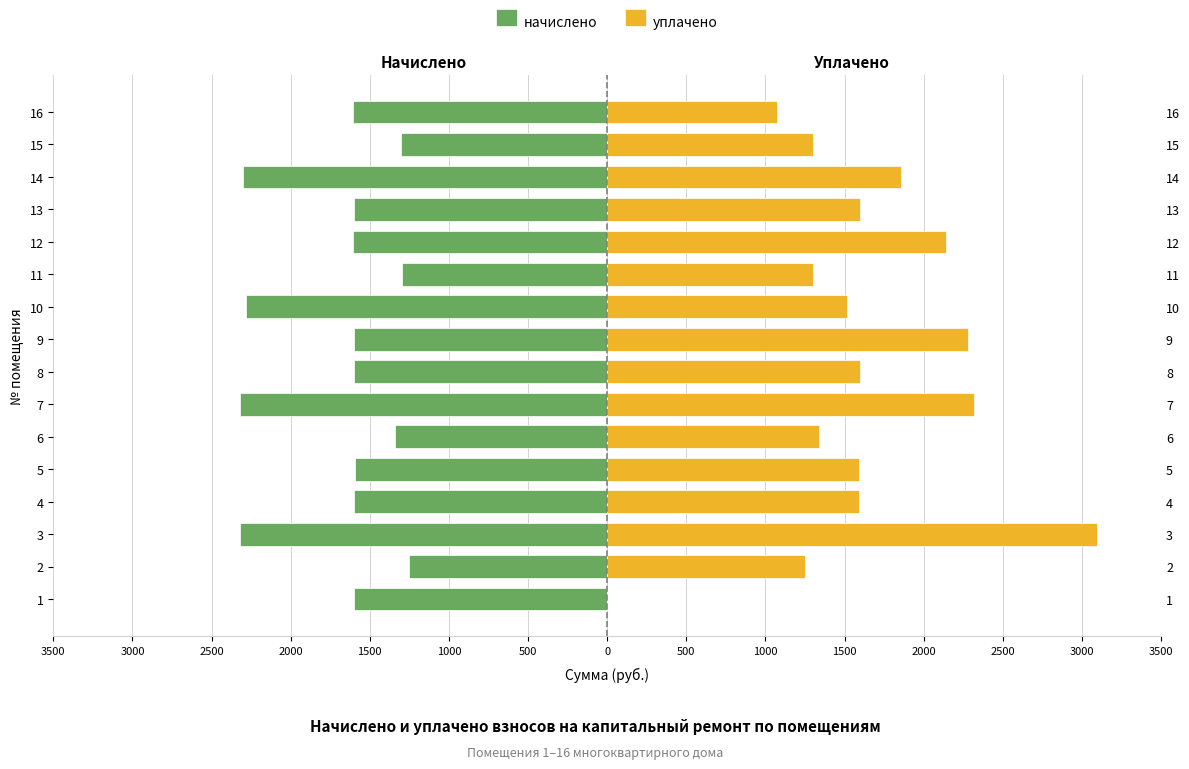

What are all the series names shown in the legend?

начислено, уплачено